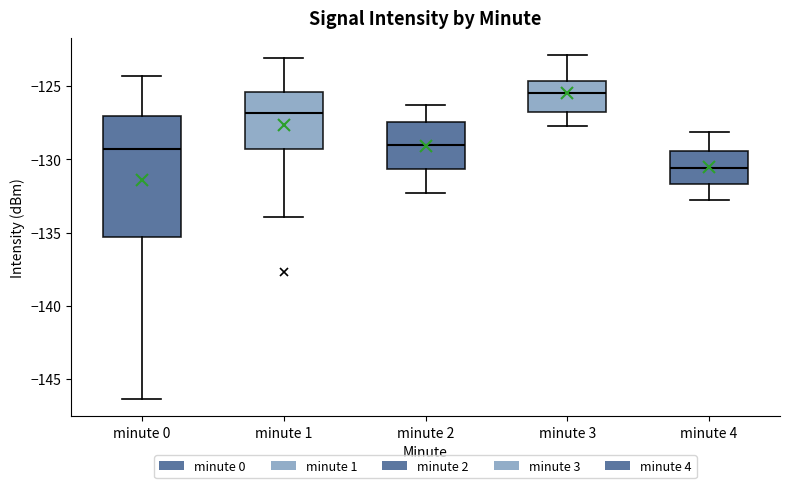

Reading left to right, transcribe this box plot: for each box, give where its median line is, the range the box spans, and where its two whiskers end, as read against the y-axis. The values are not printed on the chart, so give them approximately, as read against the axis.

minute 0: median -129.5, box -135.5 to -127.0, whiskers -146.5 to -124.5
minute 1: median -127.0, box -129.5 to -125.5, whiskers -134.0 to -123.0
minute 2: median -129.0, box -130.5 to -127.5, whiskers -132.5 to -126.5
minute 3: median -125.5, box -126.5 to -124.5, whiskers -127.5 to -123.0
minute 4: median -130.5, box -131.5 to -129.5, whiskers -133.0 to -128.0